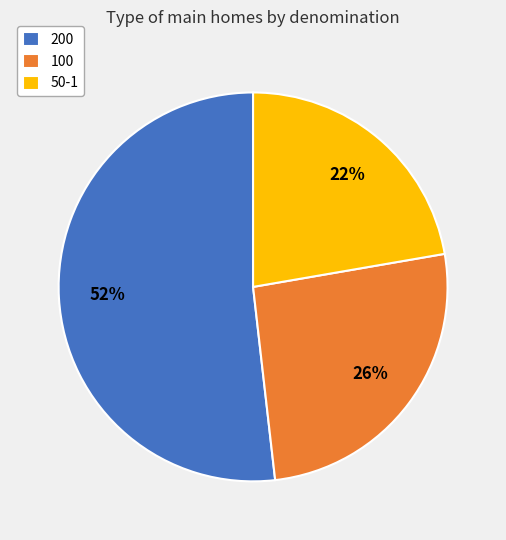

Is there a majority slice in this chart?

Yes